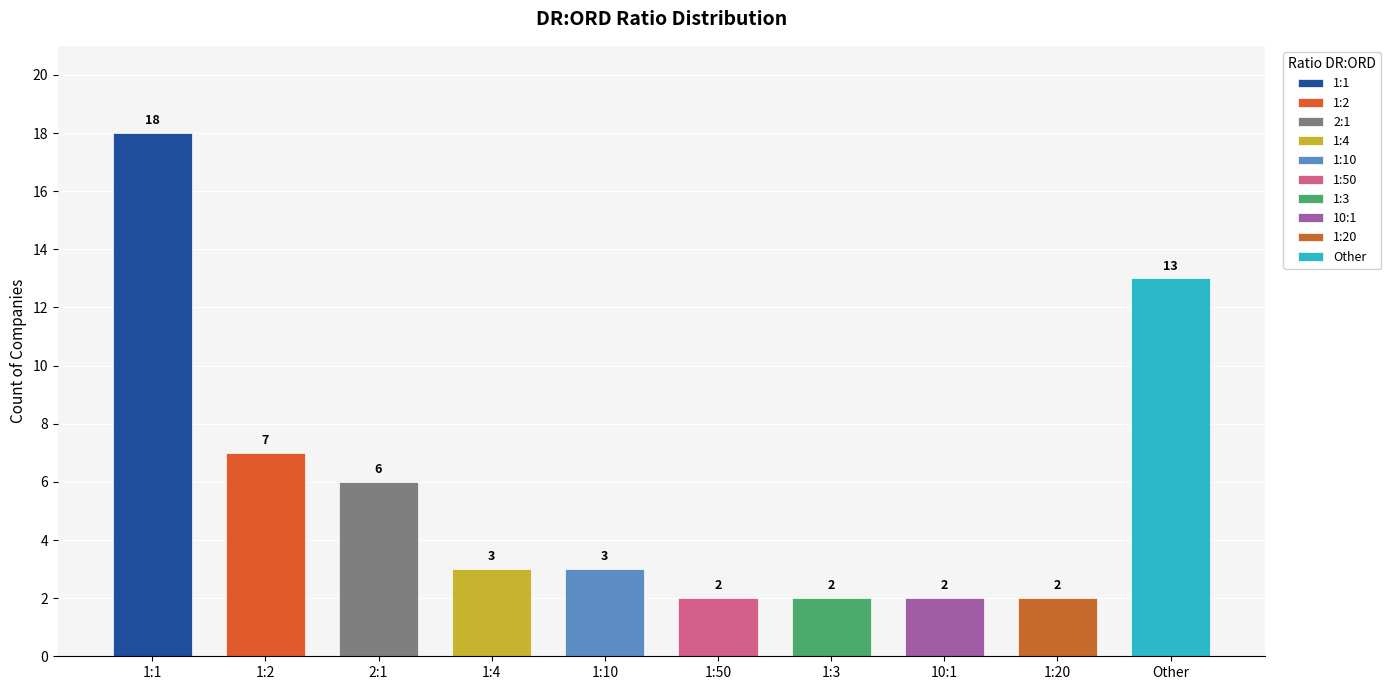

The value at 1:50 is 4. True or false?

False